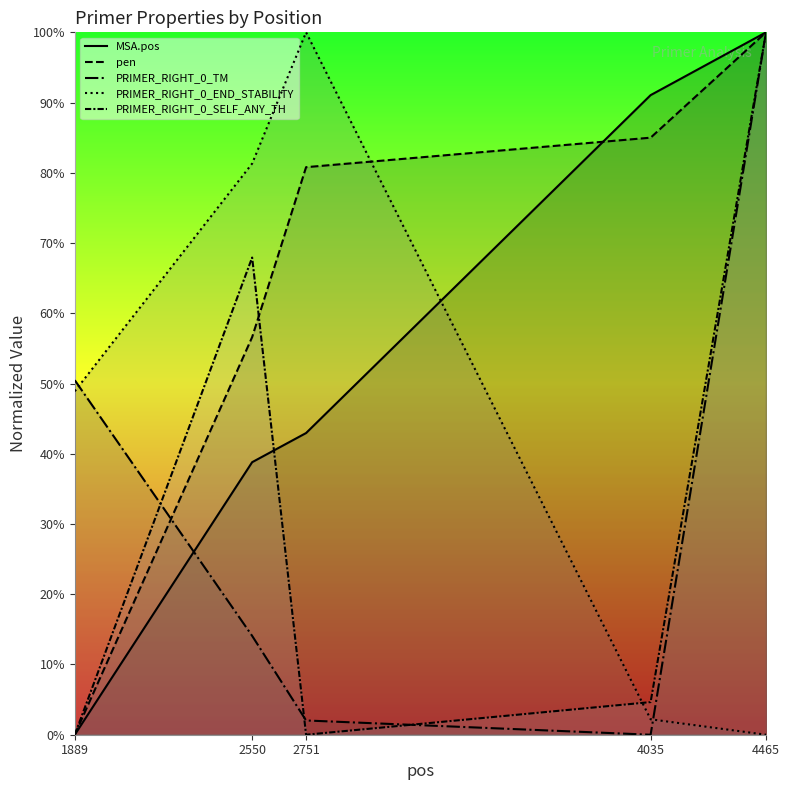

Is the value of PRIMER_RIGHT_0_TM at 2751 greater than the value of PRIMER_RIGHT_0_SELF_ANY_TH at 2550?

No